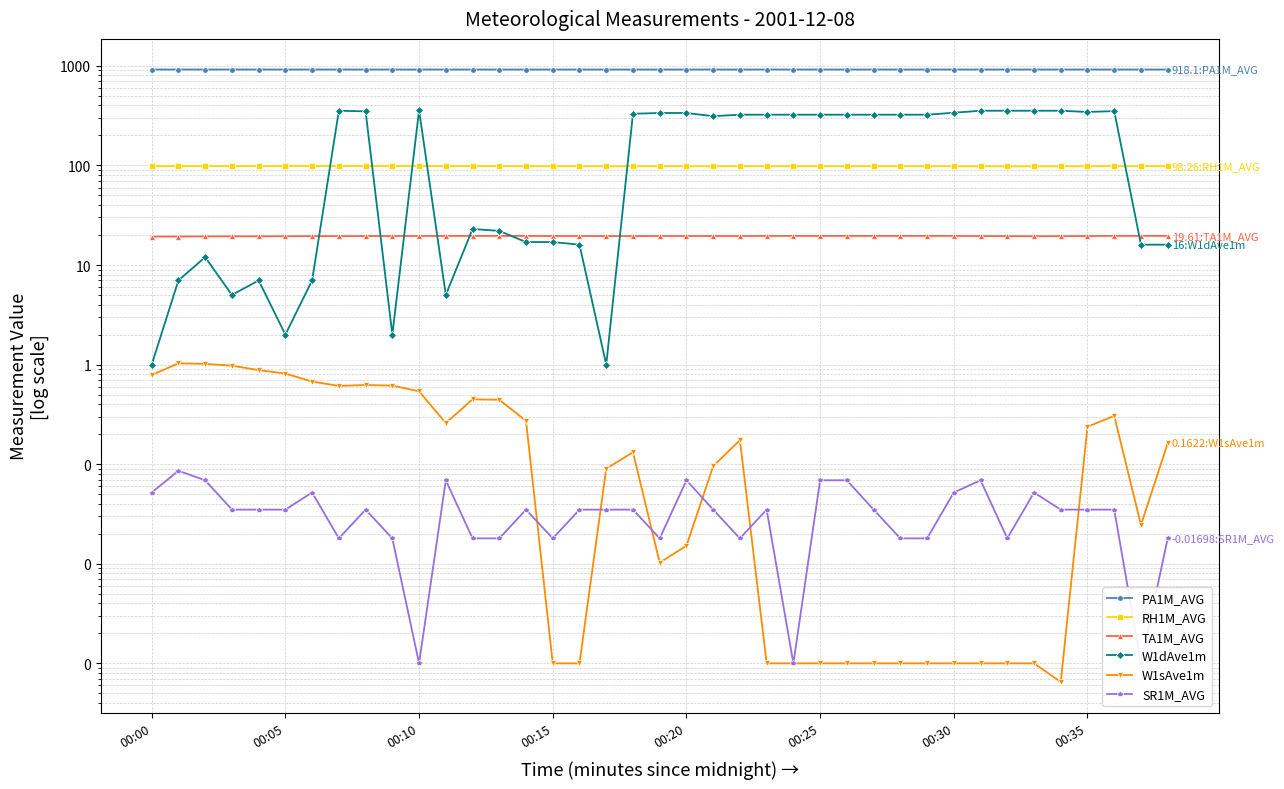

What is the difference between the maximum and second lowest values in the RH1M_AVG series?

0.8